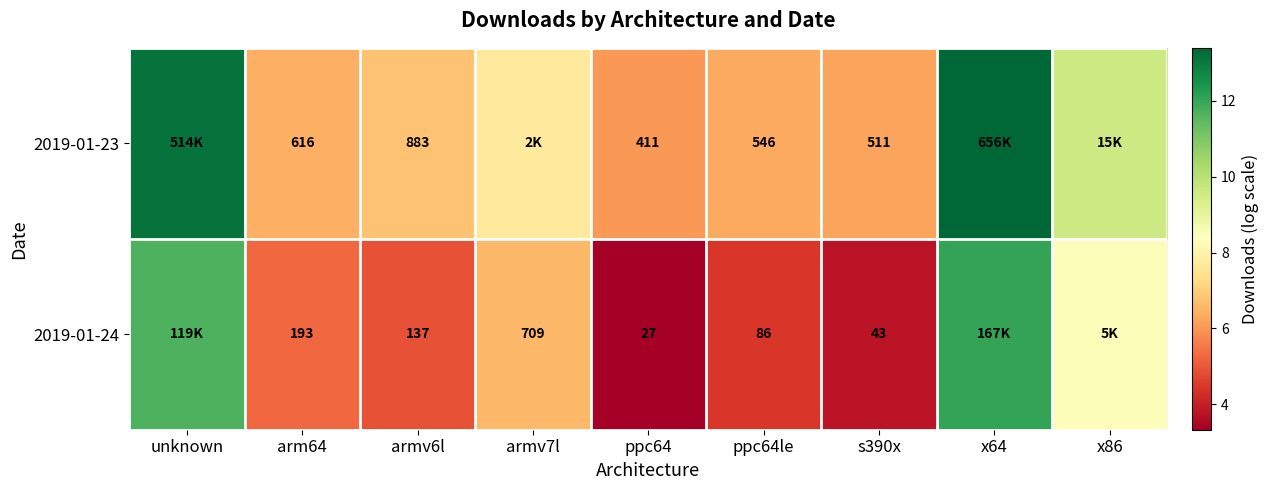

At which label is 2019-01-23 closest to 9?

x86